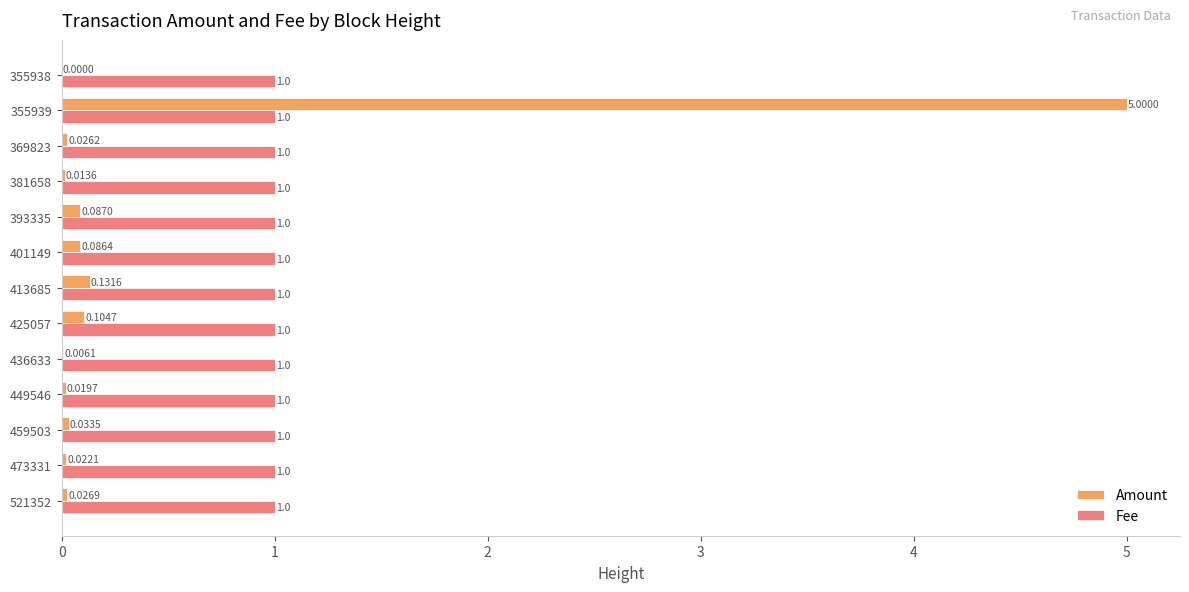

Between 473331 and 355939, which series saw the biggest shift?

Amount